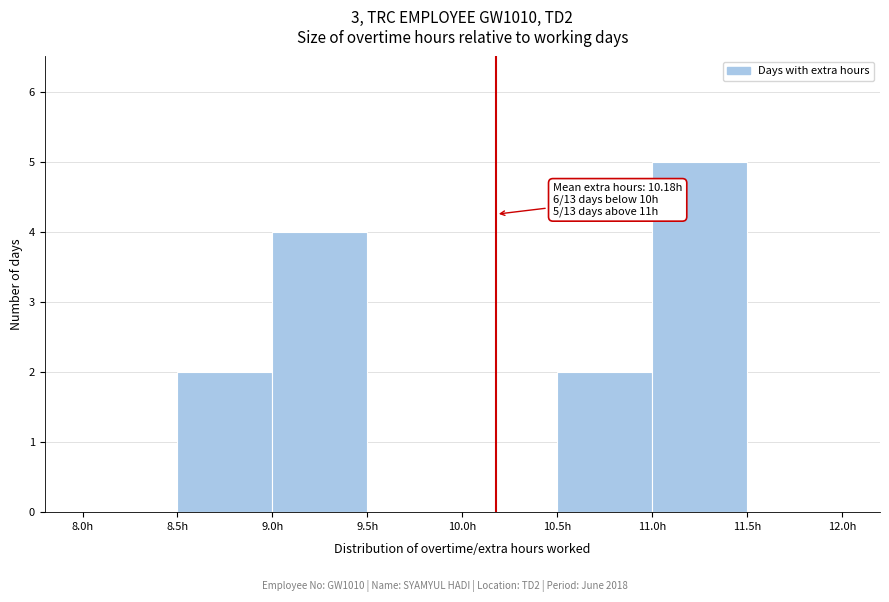

Over which range of the x-axis is the bar tallest?

11.0 to 11.5